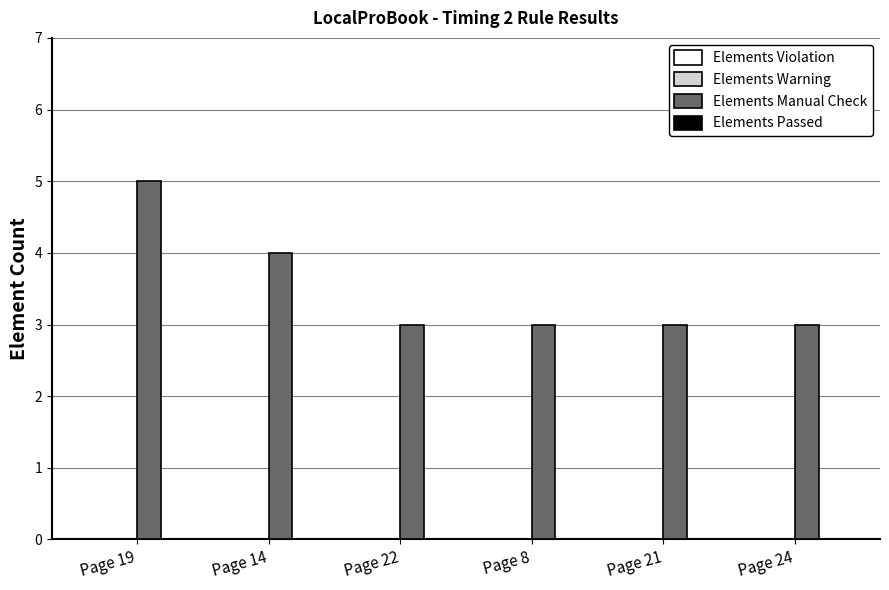

How many bars are there in total?

6